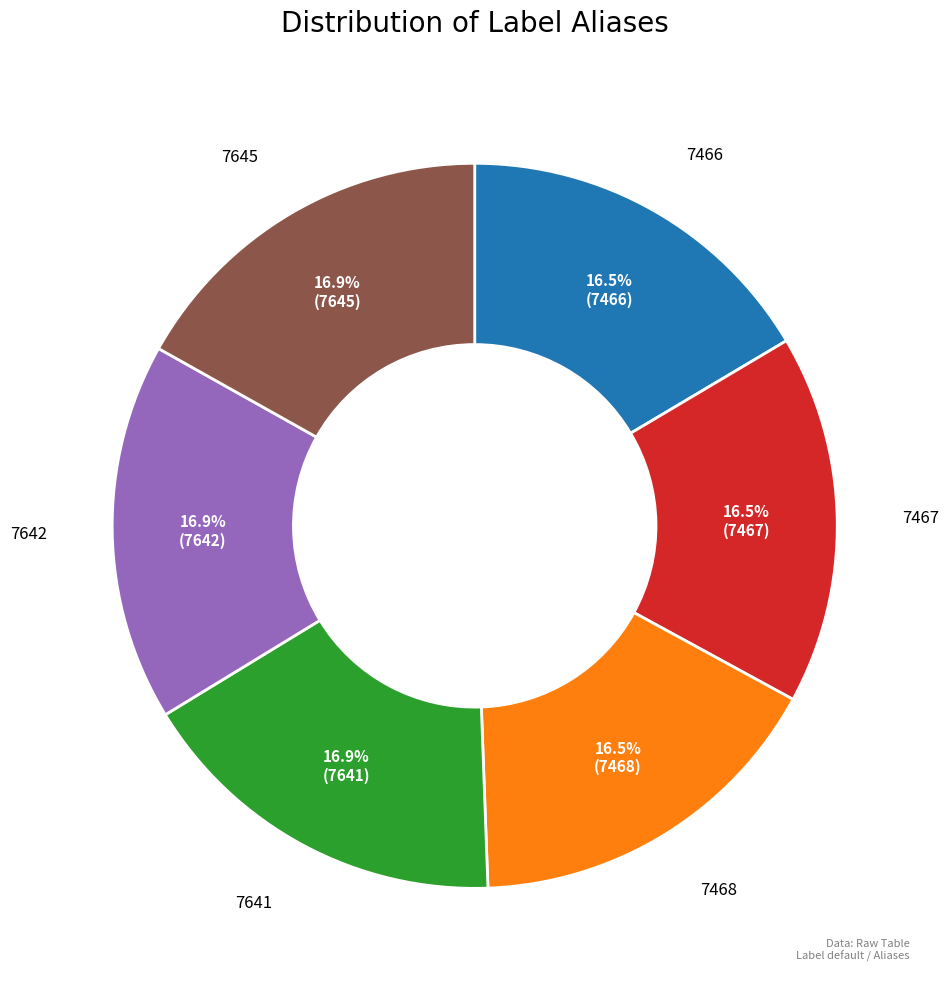

To the nearest percent, what portion does 7642 represent?

17%